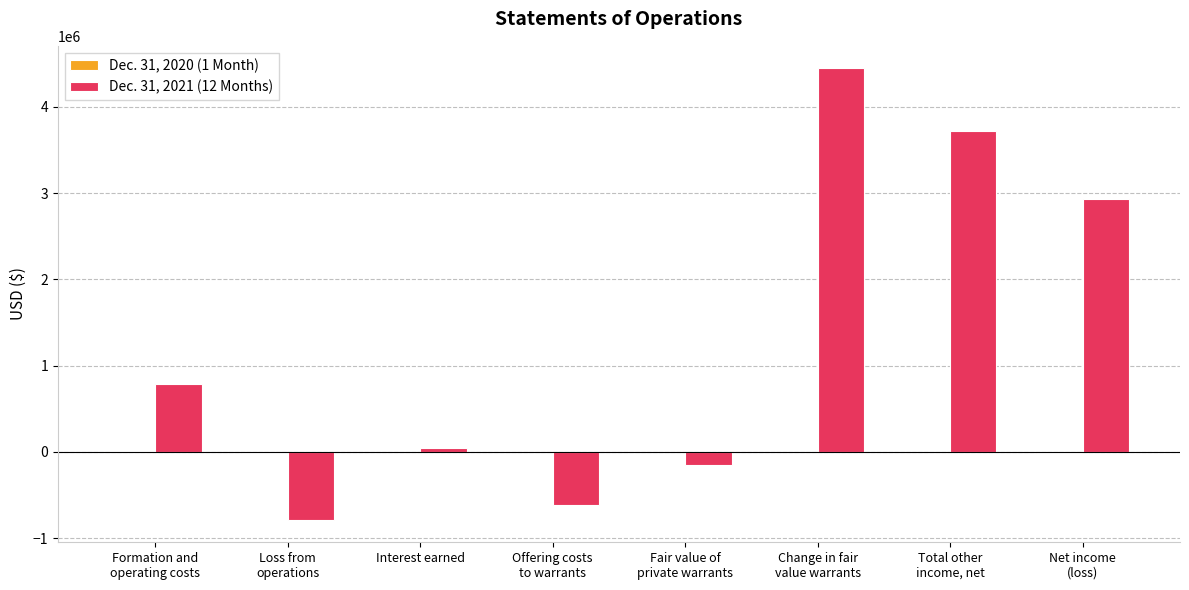

Which series has the largest total across all categories?

Dec. 31, 2021 (12 Months)